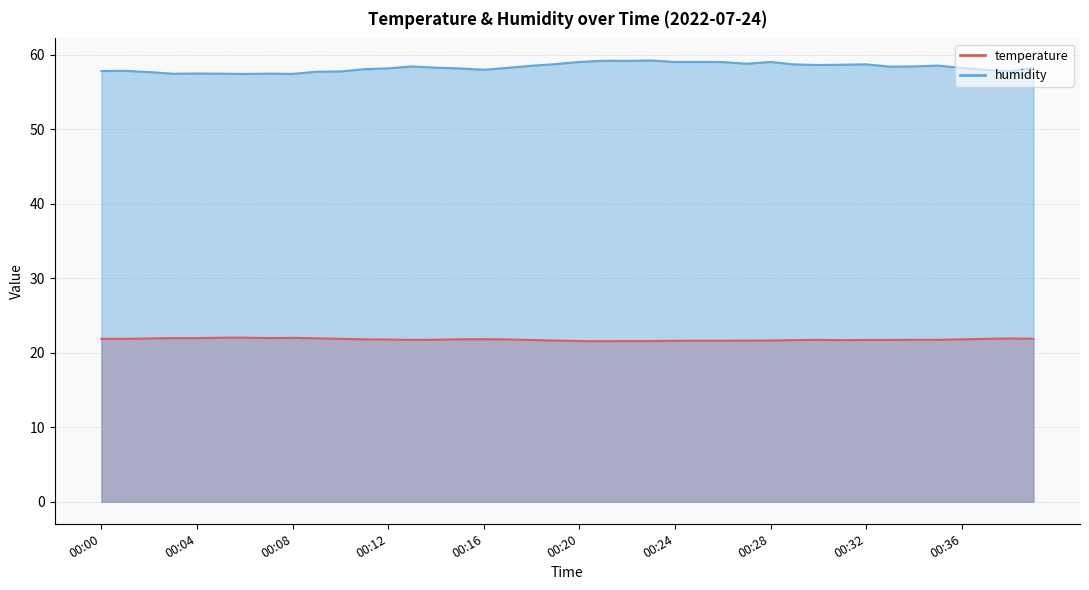

What is the approximate value of humidity at 00:22?

59.2